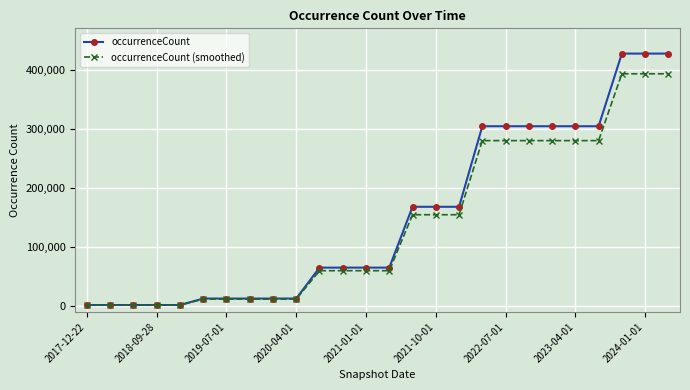

Which series has the widest spread of values?

occurrenceCount